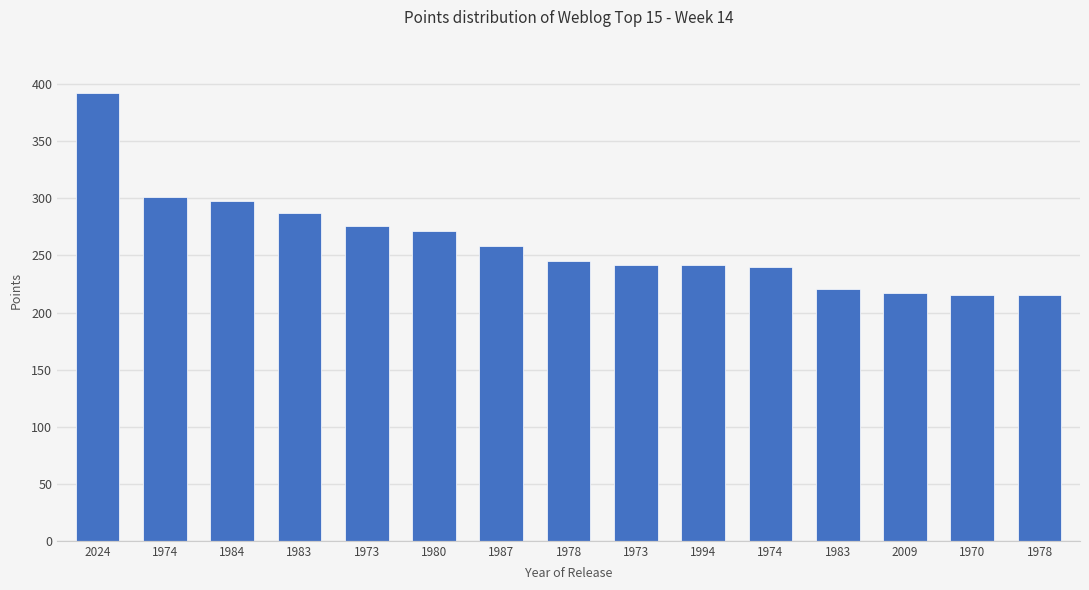

What is the label of the 5th bar from the left?

1973